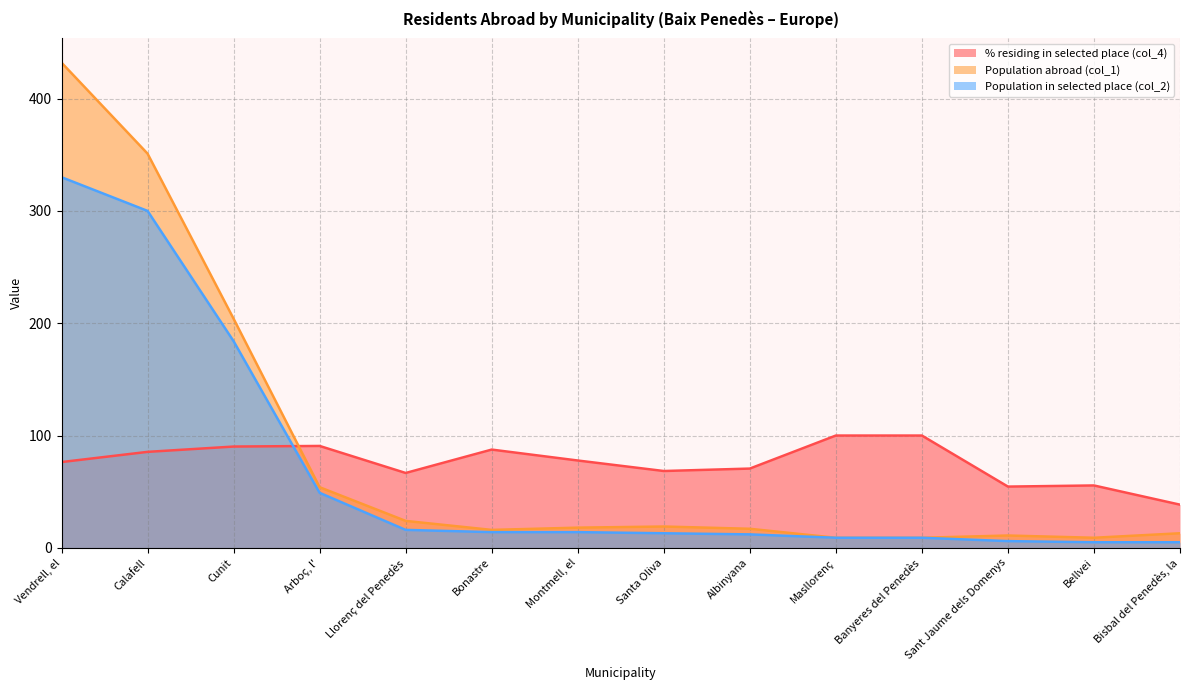

In % residing in selected place (col_4), how many points are higher than both neighbors (excluding endpoints)?

3